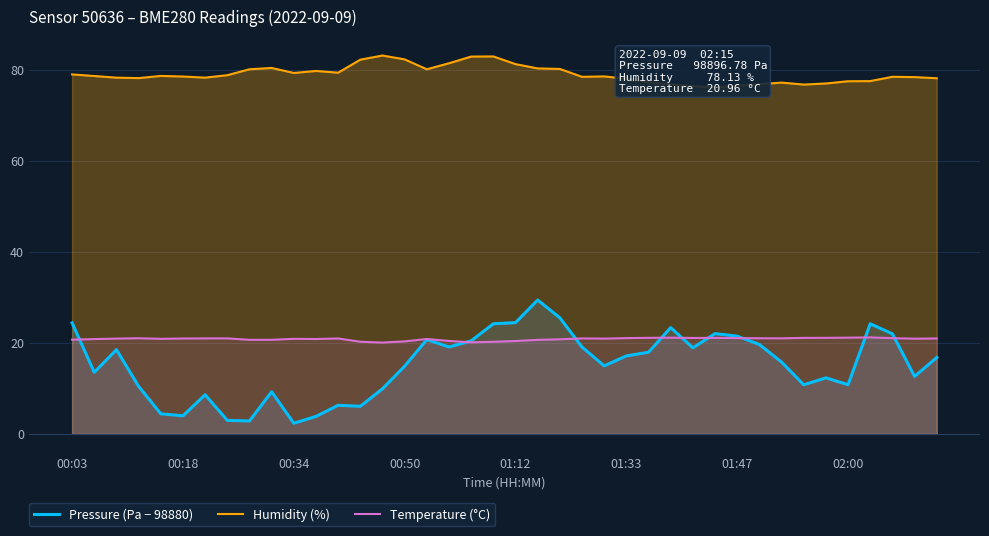

What is the minimum value for Pressure (Pa − 98880)?

2.3